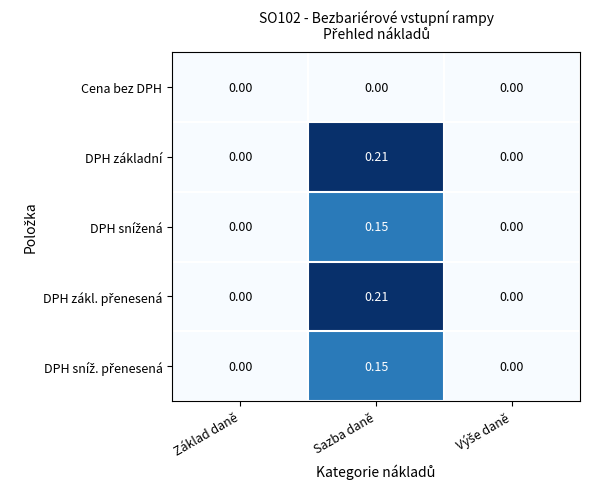

Is the value of Cena bez DPH at Základ daně greater than the value of DPH základní at Sazba daně?

No